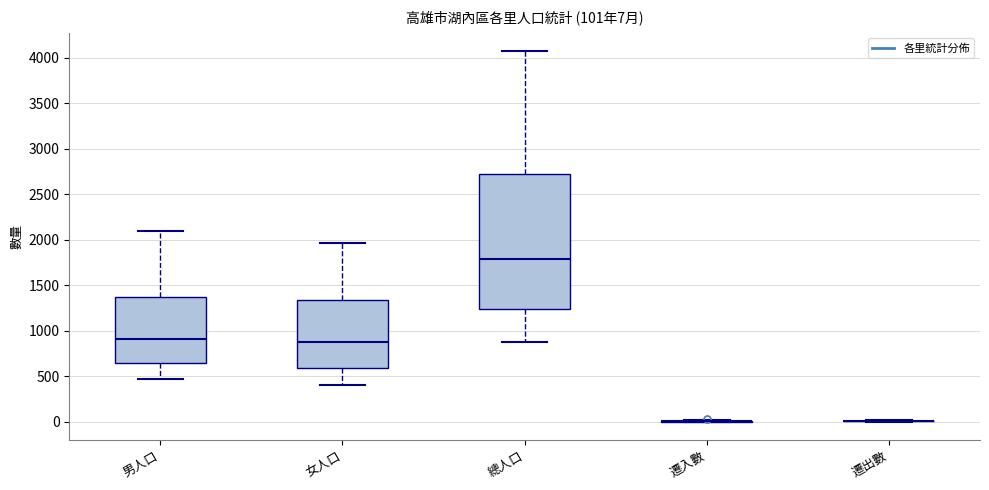

Which box is the tallest, from its lower edge to its upper edge?

總人口